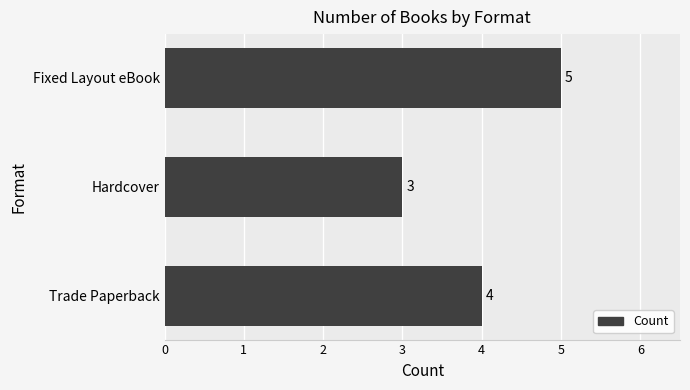

Count the number of data series in this chart.

1